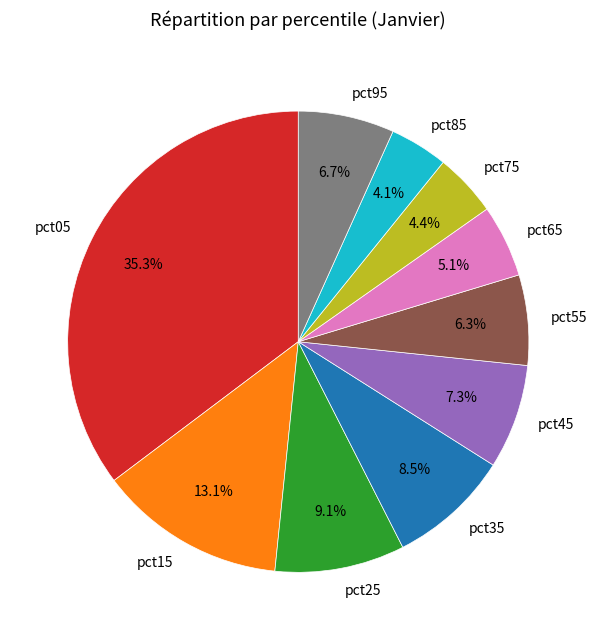

Which category has the biggest portion of the pie?

pct05